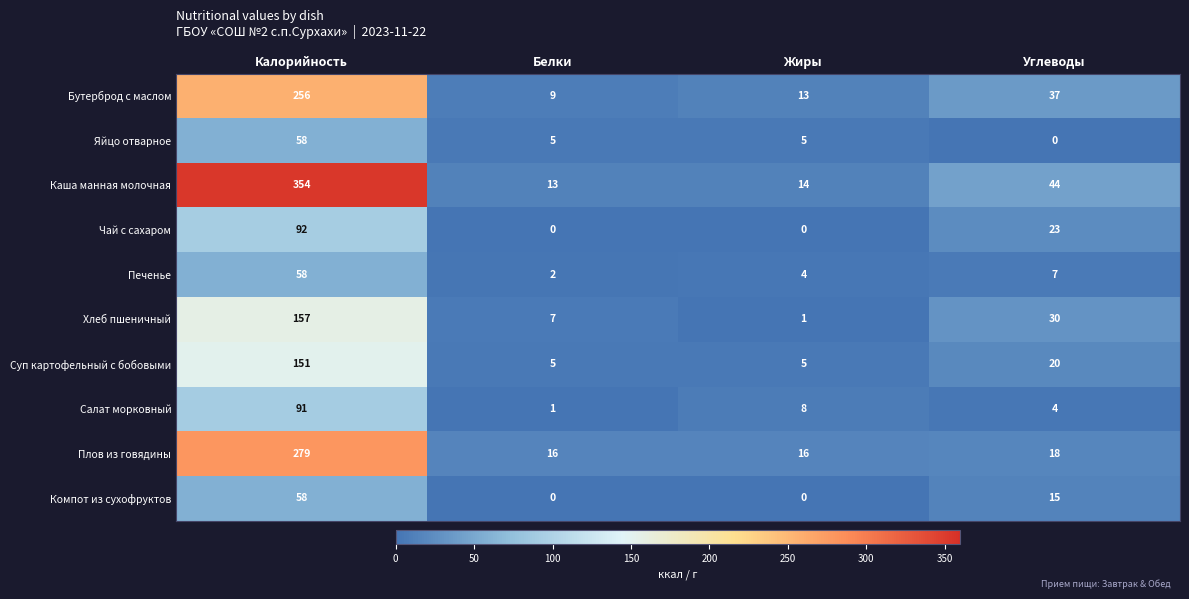

Which series has the largest total across all categories?

Каша манная молочная